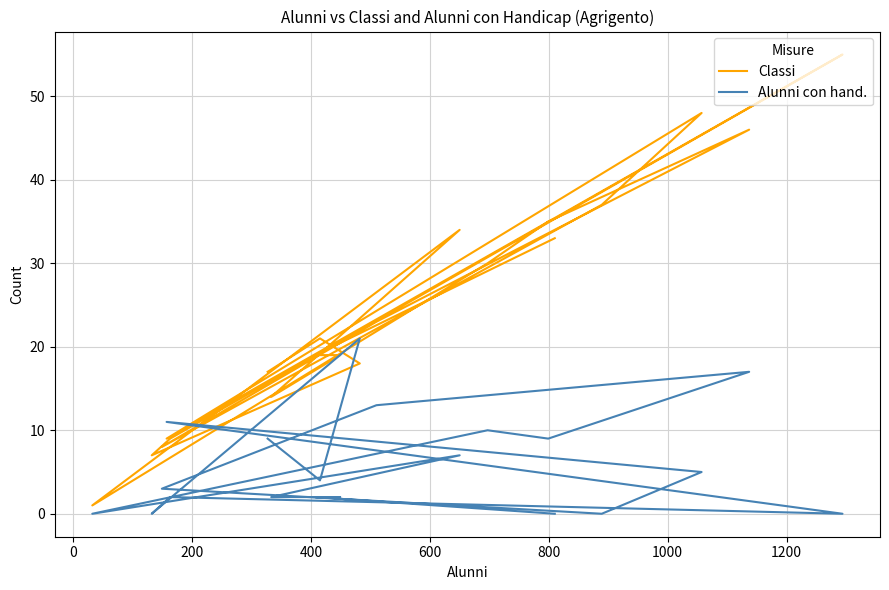

True or false: Classi and Alunni con hand. cross at least once.

True